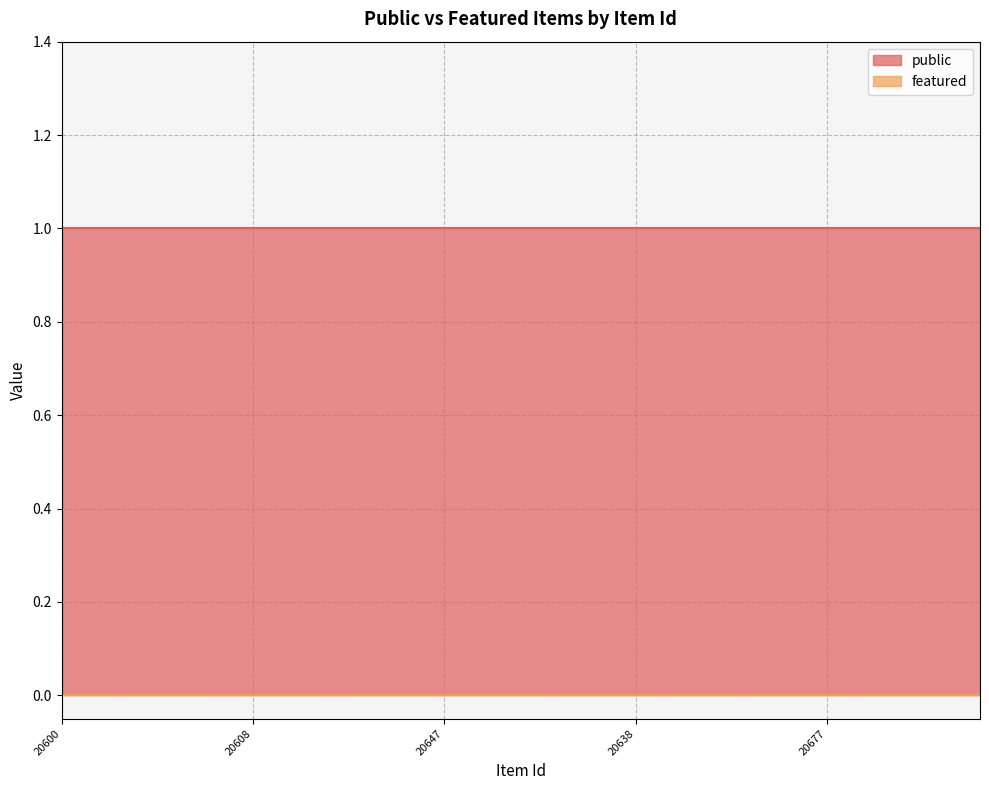

What is the approximate value of public at 20639?

1